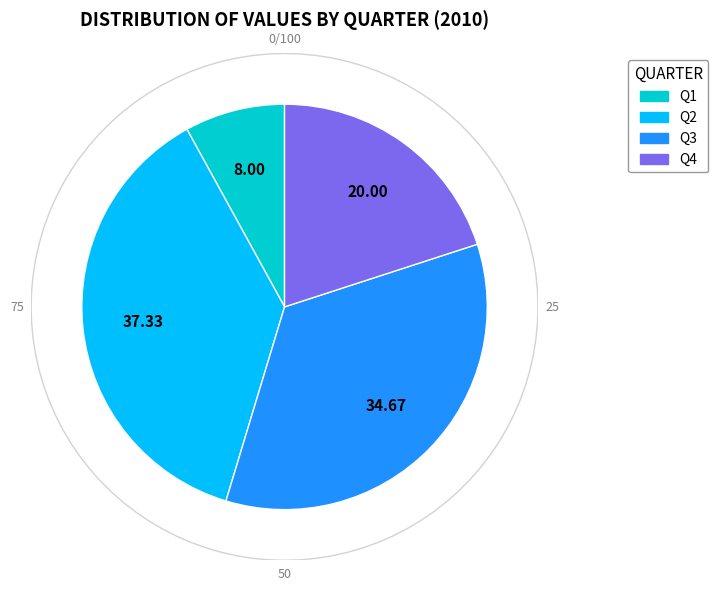

Is there any slice that represents more than half of the pie?

No